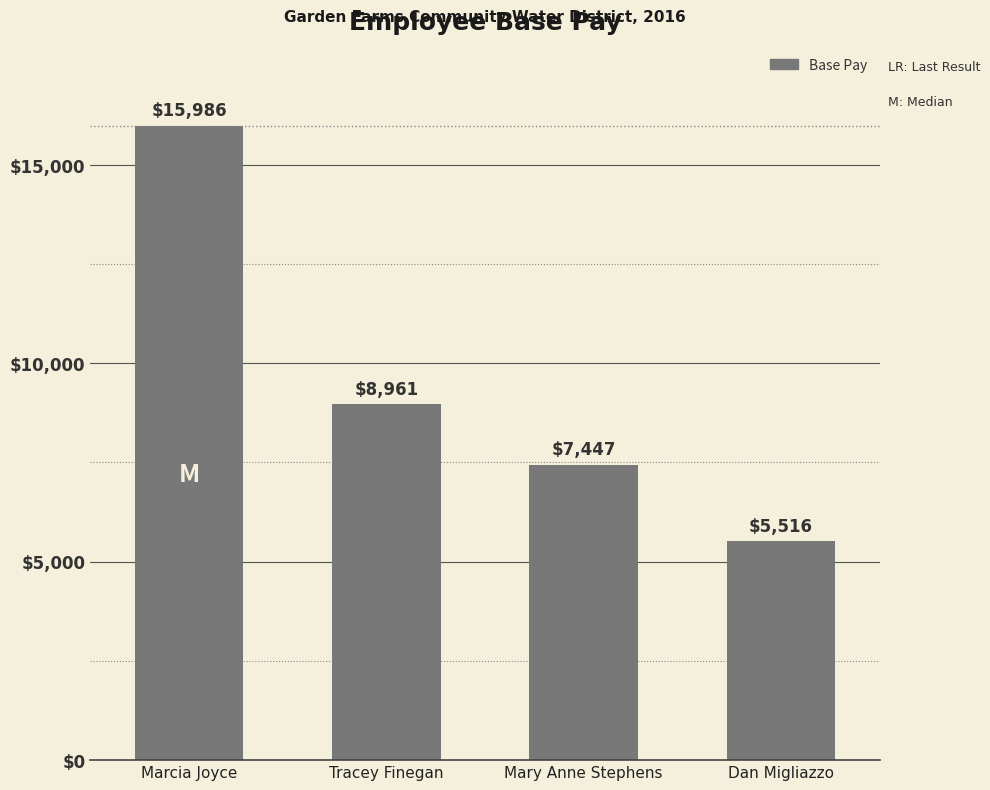

What is the difference between the maximum and minimum values?

10470